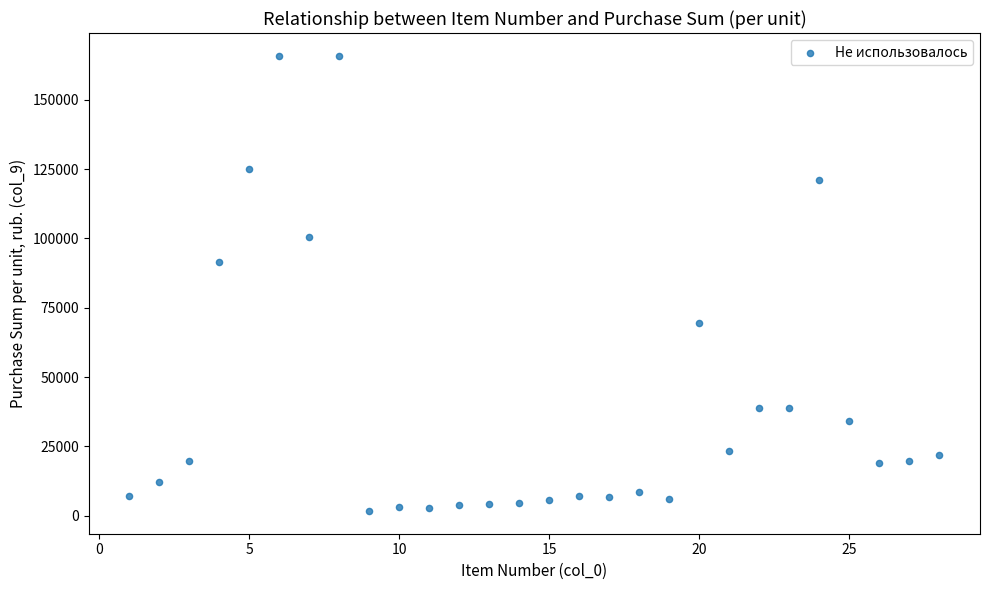

What Y value in the scatter plot is closest to 83793?

91389.4